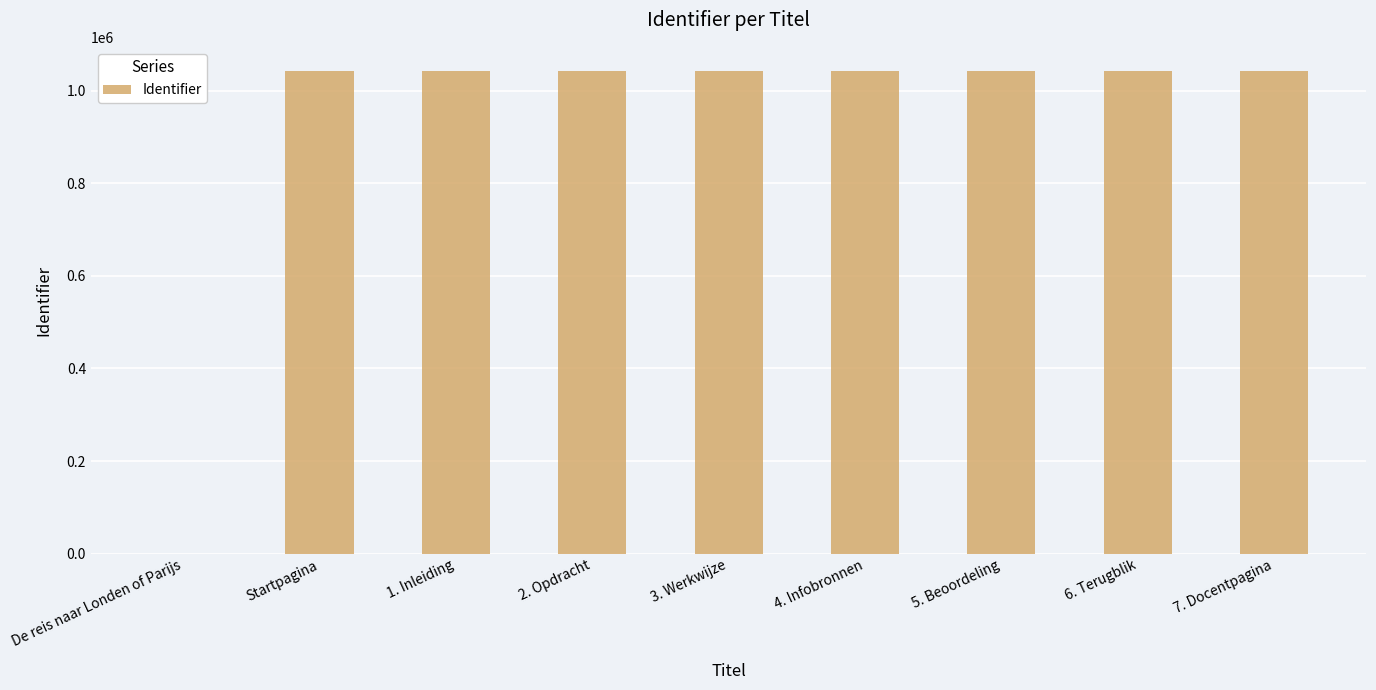

Where is the data nearest to the value 521287?

Startpagina